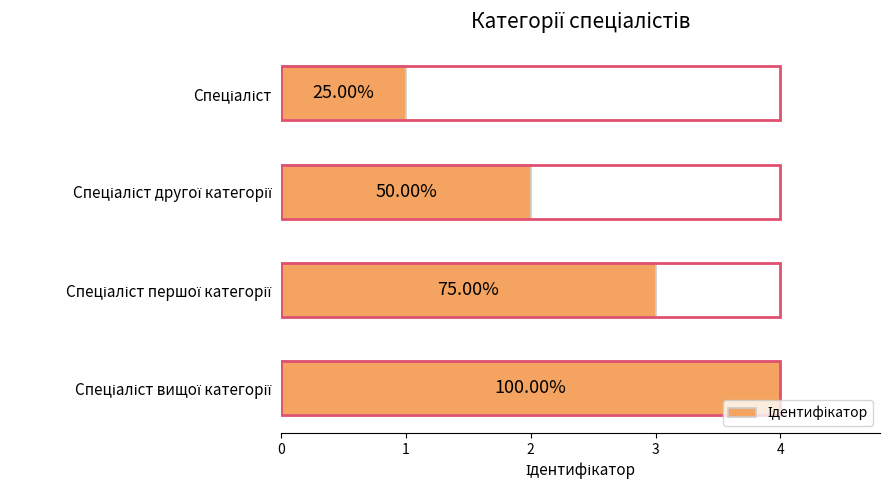

What is the value of the 4th bar from the left?

4